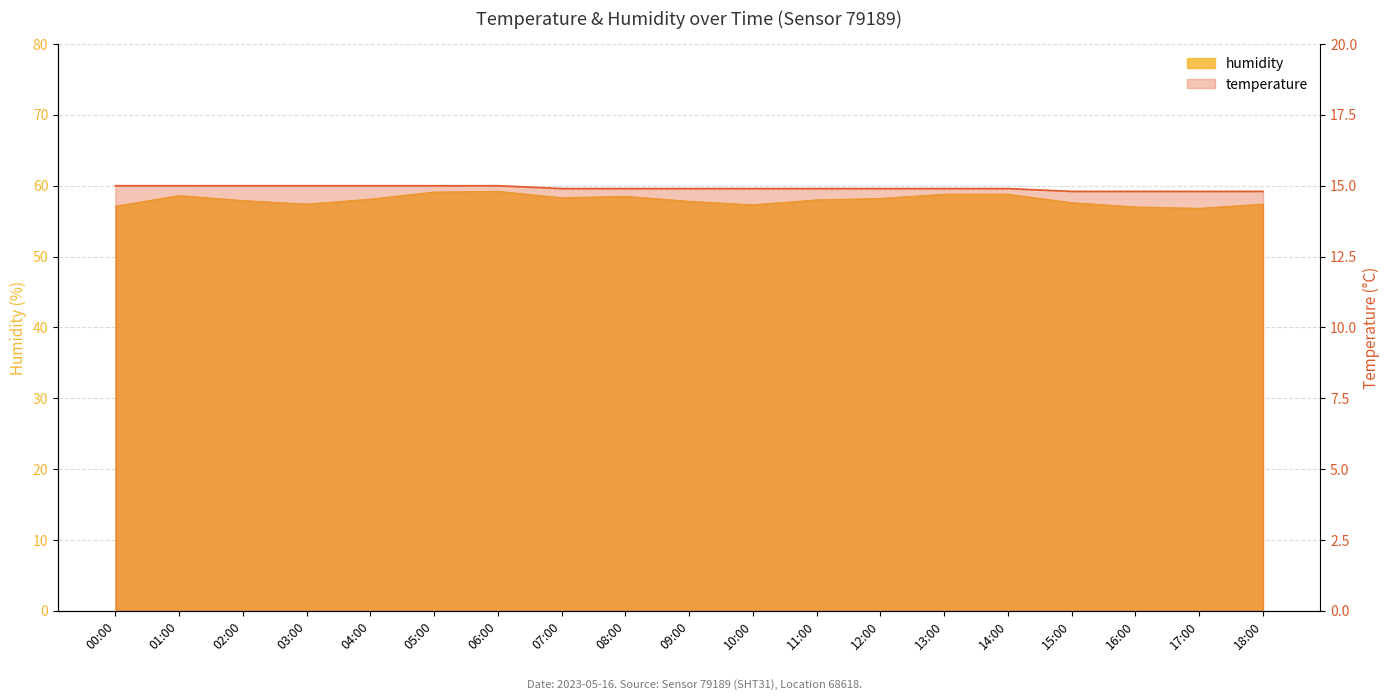

At which label does humidity reach its minimum?

17:00